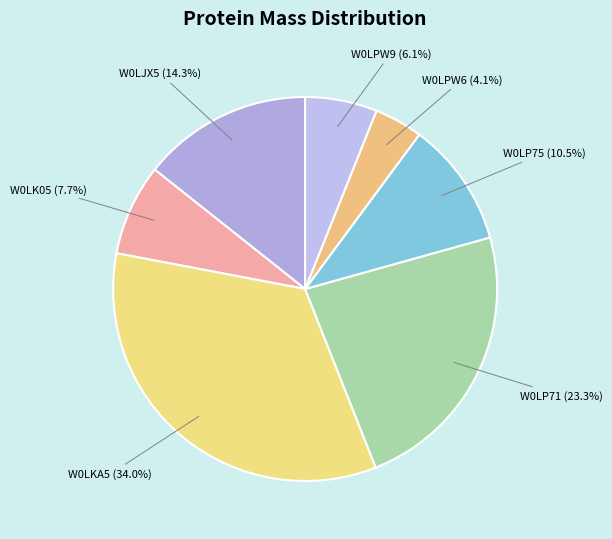

The W0LKA5 slice represents 34% of the pie. True or false?

True